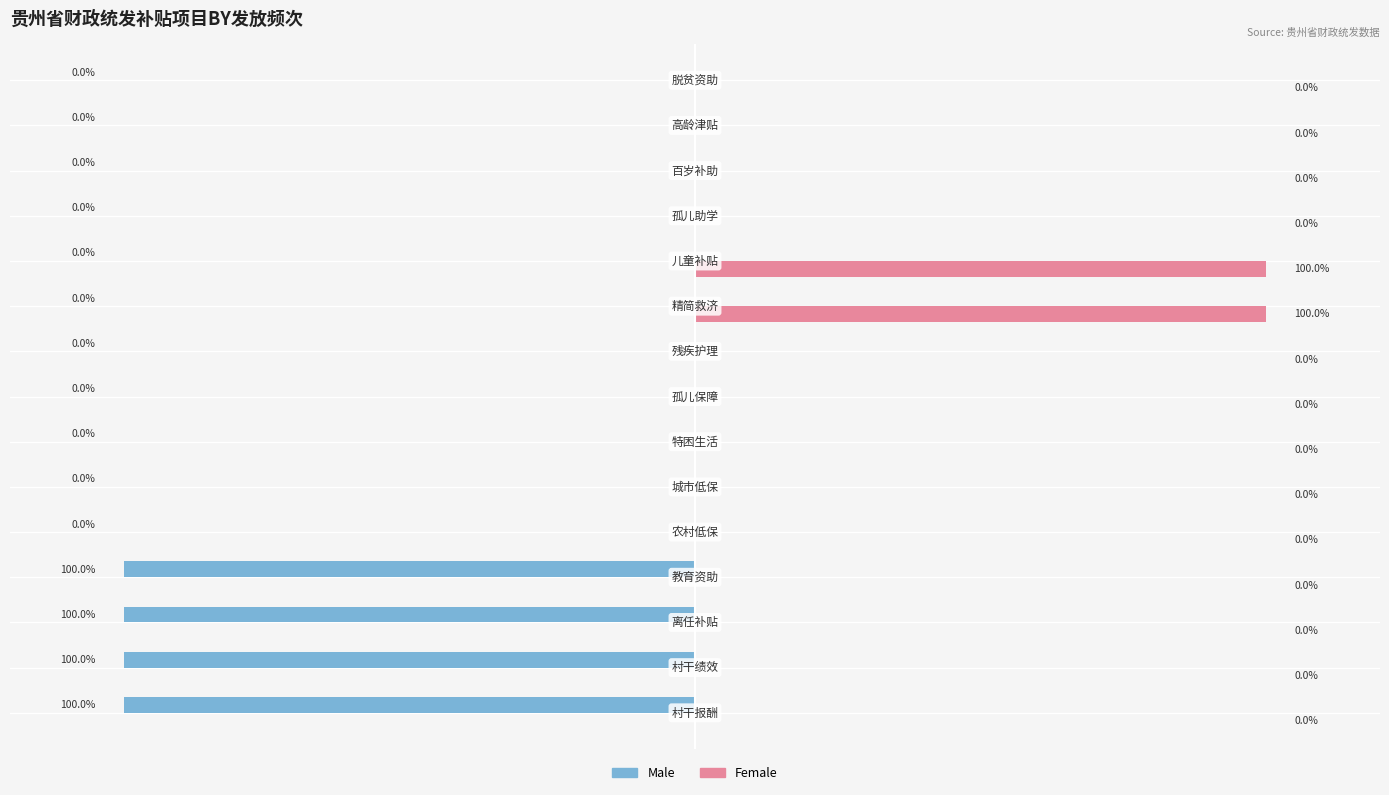

What are all the series names shown in the legend?

Male, Female